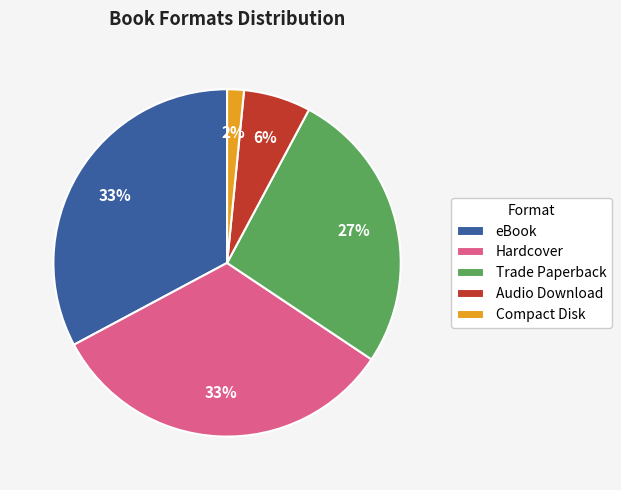

What is the smallest slice in the pie chart?

Compact Disk